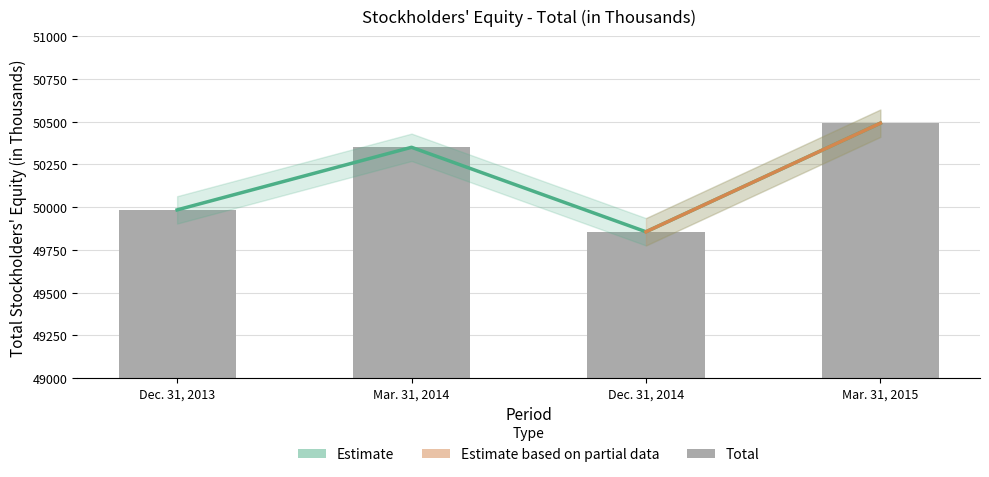

What is the label of the 4th bar from the right?

Dec. 31, 2013